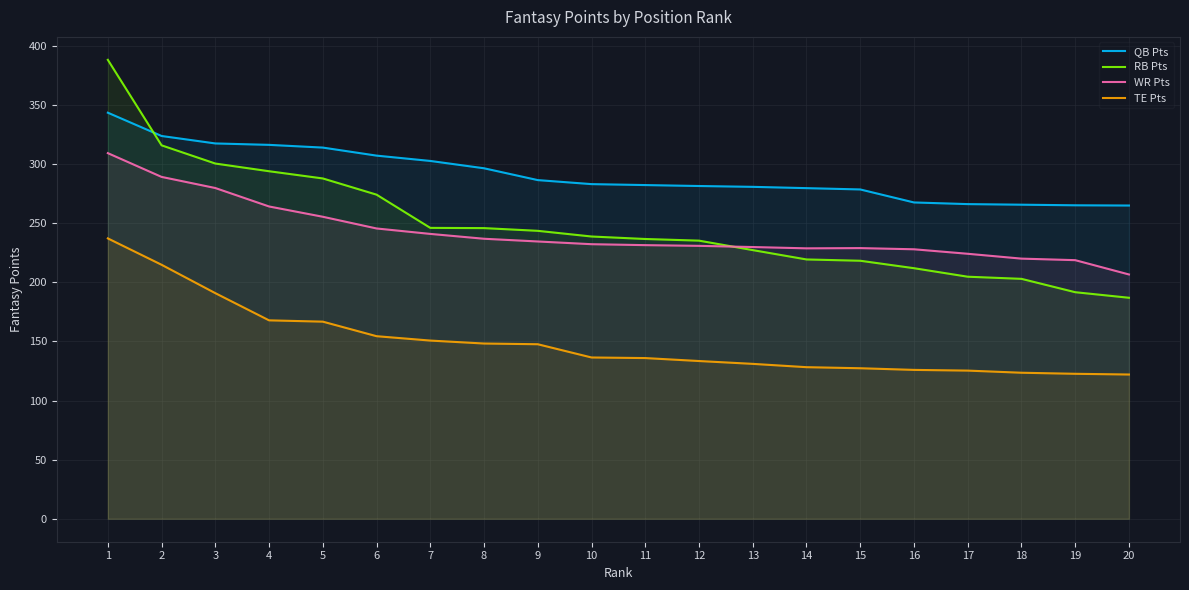

Which series has the largest total across all categories?

QB Pts